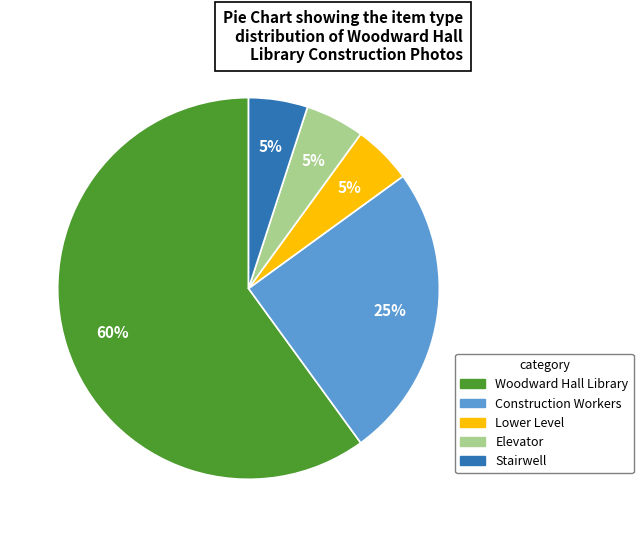

Does Woodward Hall Library represent more than half of the total?

Yes